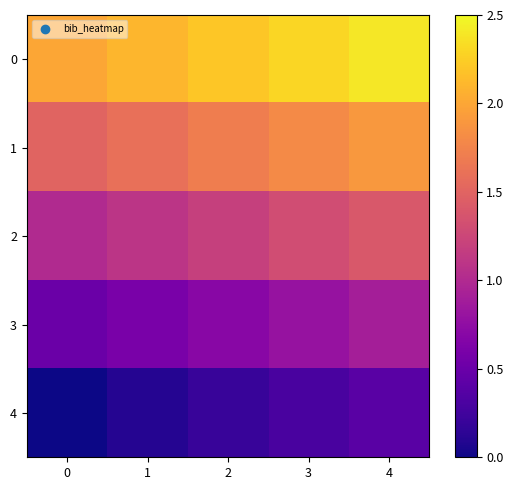

Reading right to left, extract all data points from this chart.

0: 4=2.4	3=2.3	2=2.2	1=2.1	0=2.0
1: 4=1.9	3=1.8	2=1.7	1=1.6	0=1.5
2: 4=1.4	3=1.3	2=1.2	1=1.1	0=1.0
3: 4=0.9	3=0.8	2=0.7	1=0.6	0=0.5
4: 4=0.4	3=0.3	2=0.2	1=0.1	0=0.0